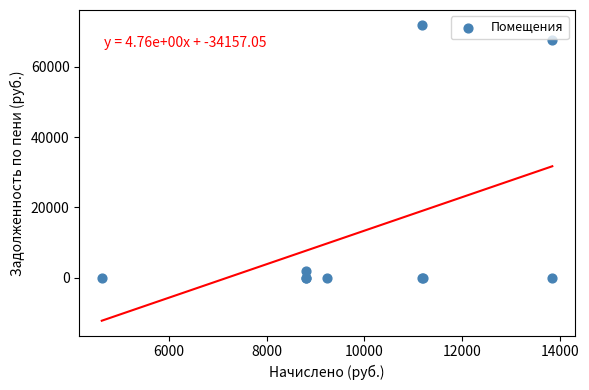

What Y value in the scatter plot is closest to 35957?

67534.9